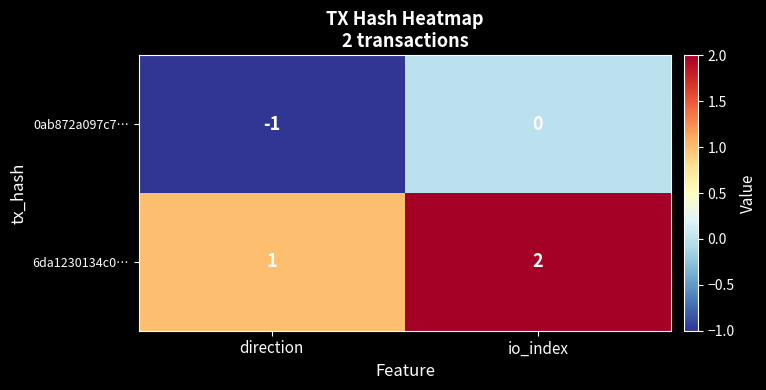

What is the smallest value displayed?

-1